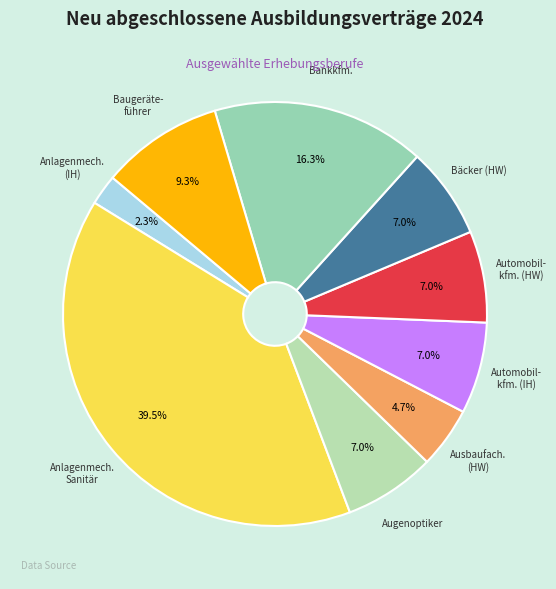

Between Bäcker (HW) and Anlagenmech. (IH), which is larger?

Bäcker (HW)